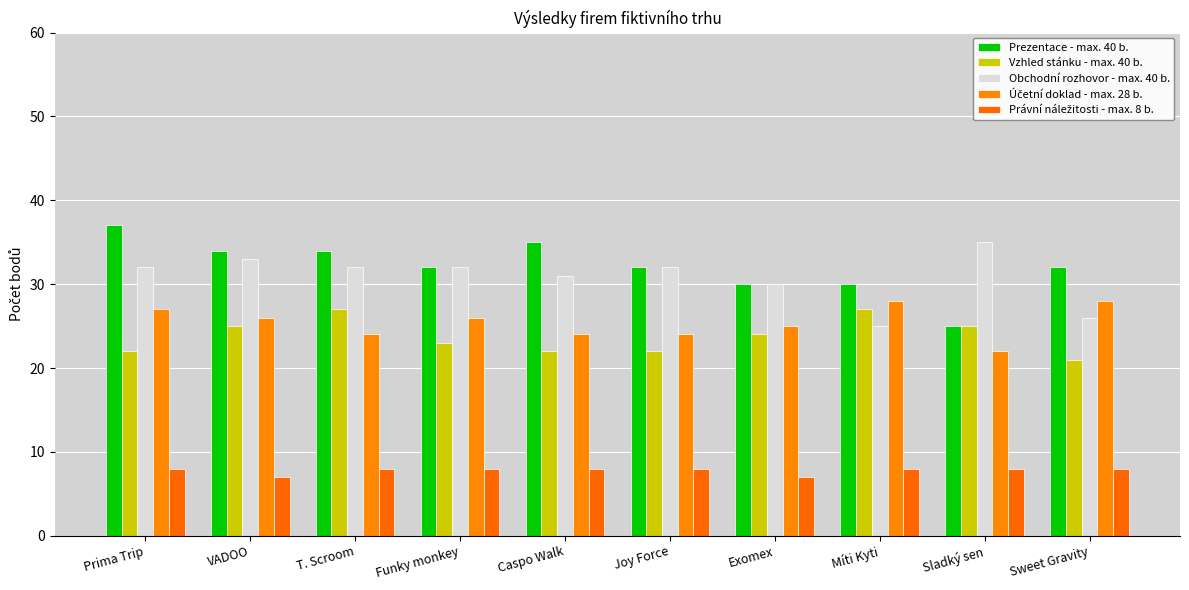

How many bars are there in each group?

5